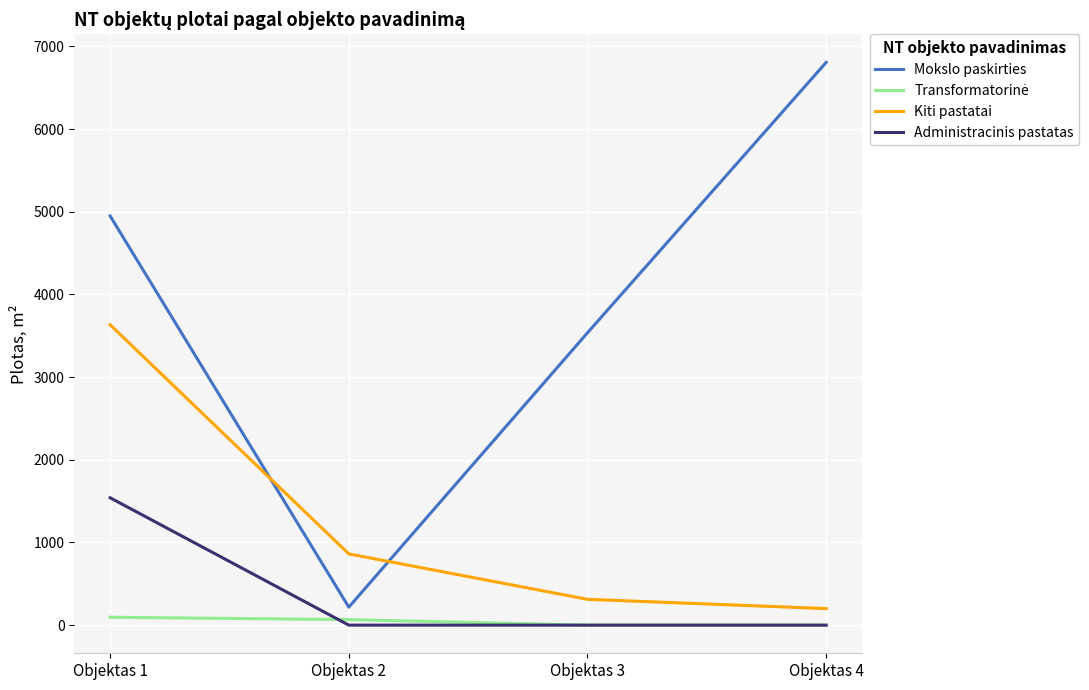

Between which two adjacent categories do Mokslo paskirties and Kiti pastatai first intersect?

Objektas 1 and Objektas 2